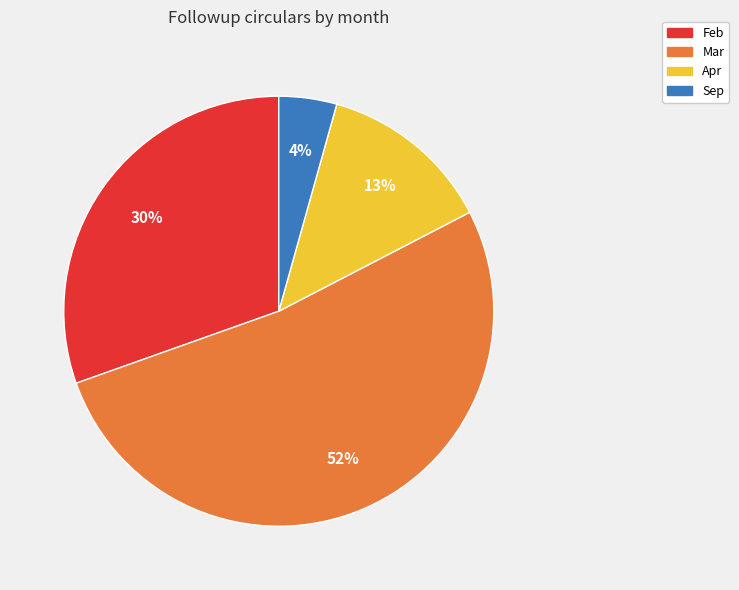

To the nearest percent, what is the difference between the largest and smallest slice percentages?

48%